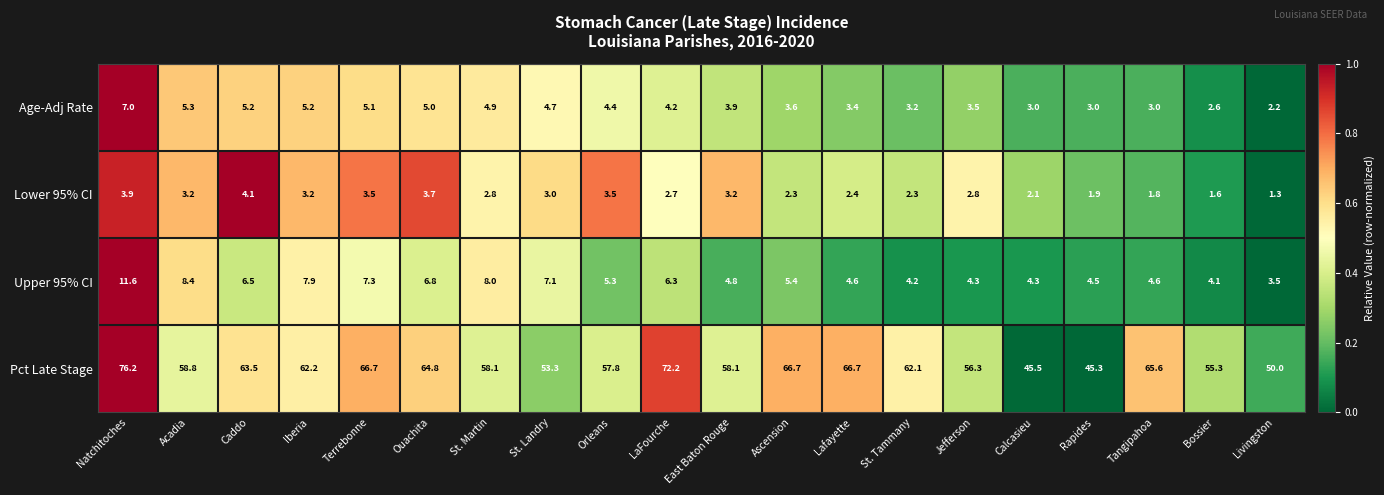

Rank the series by their maximum value, from lowest to highest.

Lower 95% CI, Age-Adj Rate, Upper 95% CI, Pct Late Stage